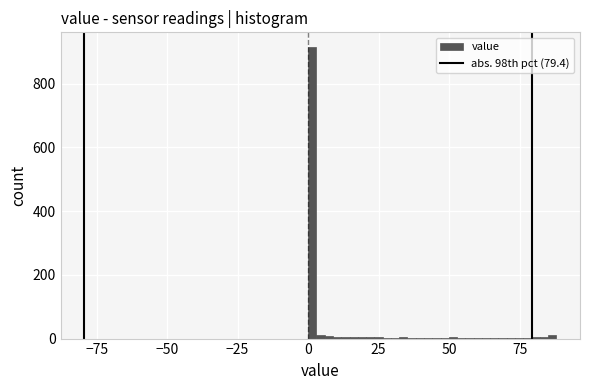

Around what value on the x-axis is the tallest bar? Give the approximate position of its centre, as read against the axis.

0